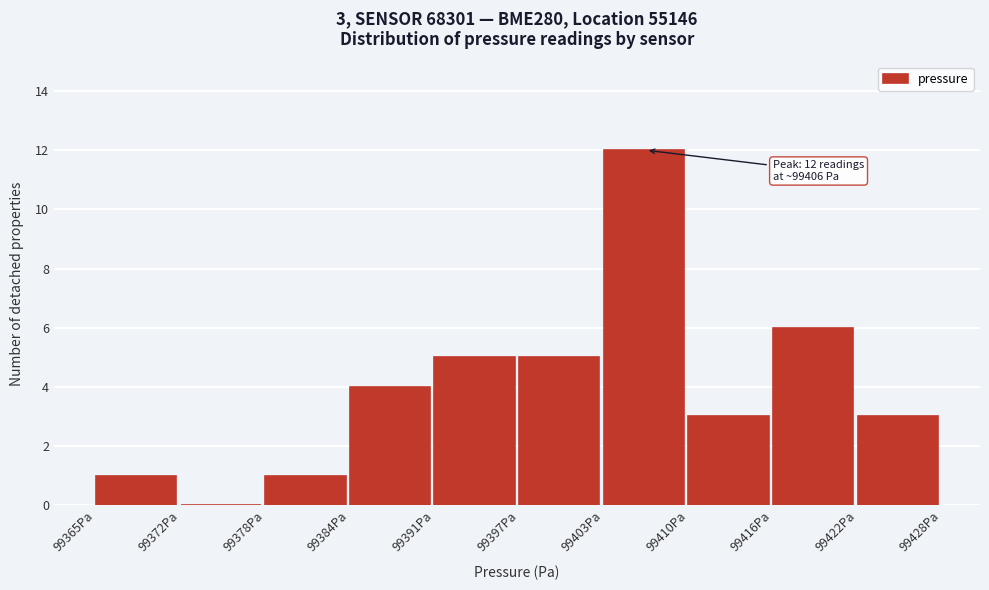

Over which range of the x-axis is the bar tallest?

99403 to 99410